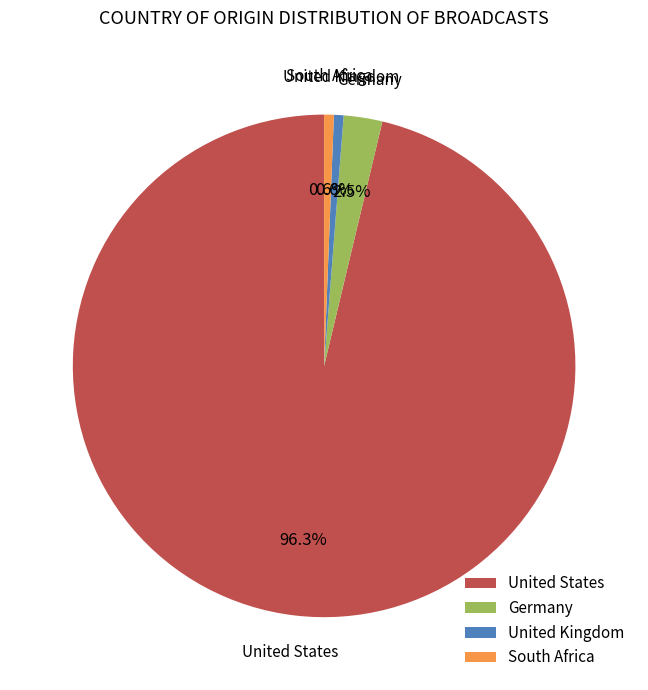

How much of the chart is everything except South Africa?

99.4%